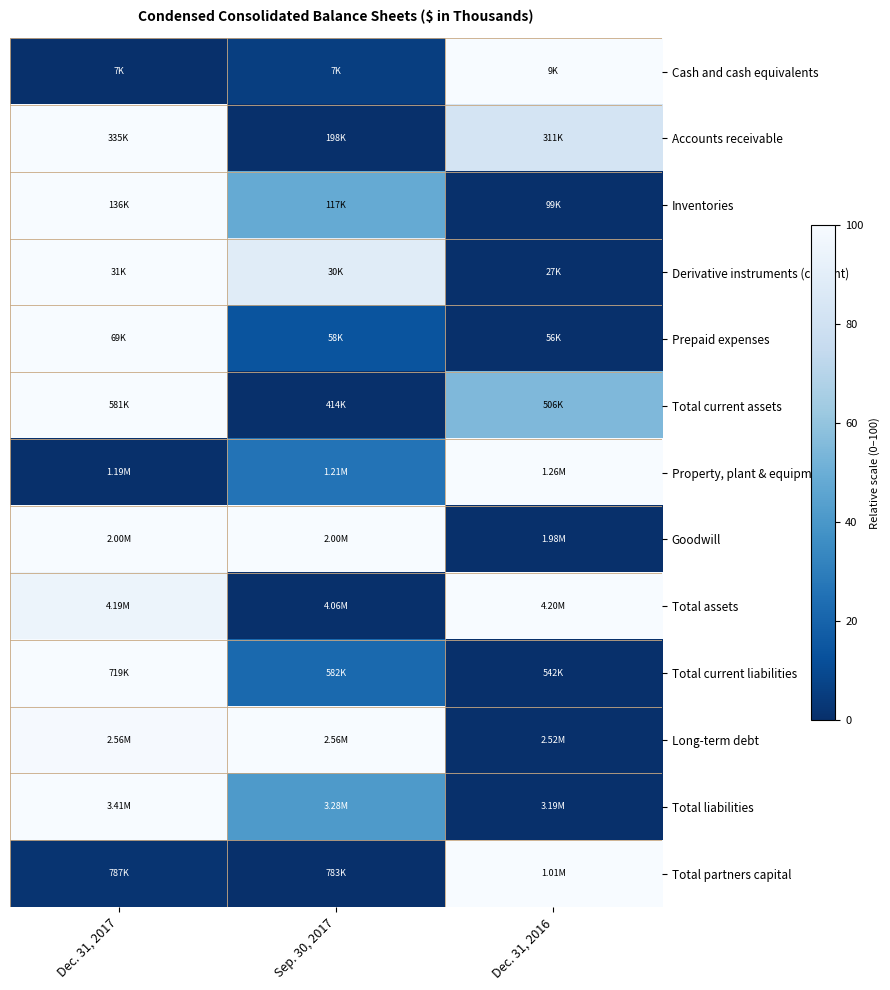

Reading right to left, transcribe all the data shown in this chart.

Cash and cash equivalents: Dec. 31, 2016=100.0	Sep. 30, 2017=5.8	Dec. 31, 2017=0.0
Accounts receivable: Dec. 31, 2016=82.8	Sep. 30, 2017=0.0	Dec. 31, 2017=100.0
Inventories: Dec. 31, 2016=0.0	Sep. 30, 2017=48.1	Dec. 31, 2017=100.0
Derivative instruments (current): Dec. 31, 2016=0.0	Sep. 30, 2017=88.5	Dec. 31, 2017=100.0
Prepaid expenses: Dec. 31, 2016=0.0	Sep. 30, 2017=14.0	Dec. 31, 2017=100.0
Total current assets: Dec. 31, 2016=54.8	Sep. 30, 2017=0.0	Dec. 31, 2017=100.0
Property, plant & equipment: Dec. 31, 2016=100.0	Sep. 30, 2017=25.9	Dec. 31, 2017=0.0
Goodwill: Dec. 31, 2016=0.0	Sep. 30, 2017=100.0	Dec. 31, 2017=100.0
Total assets: Dec. 31, 2016=100.0	Sep. 30, 2017=0.0	Dec. 31, 2017=94.5
Total current liabilities: Dec. 31, 2016=0.0	Sep. 30, 2017=22.1	Dec. 31, 2017=100.0
Long-term debt: Dec. 31, 2016=0.0	Sep. 30, 2017=100.0	Dec. 31, 2017=99.1
Total liabilities: Dec. 31, 2016=0.0	Sep. 30, 2017=41.2	Dec. 31, 2017=100.0
Total partners capital: Dec. 31, 2016=100.0	Sep. 30, 2017=0.0	Dec. 31, 2017=1.6